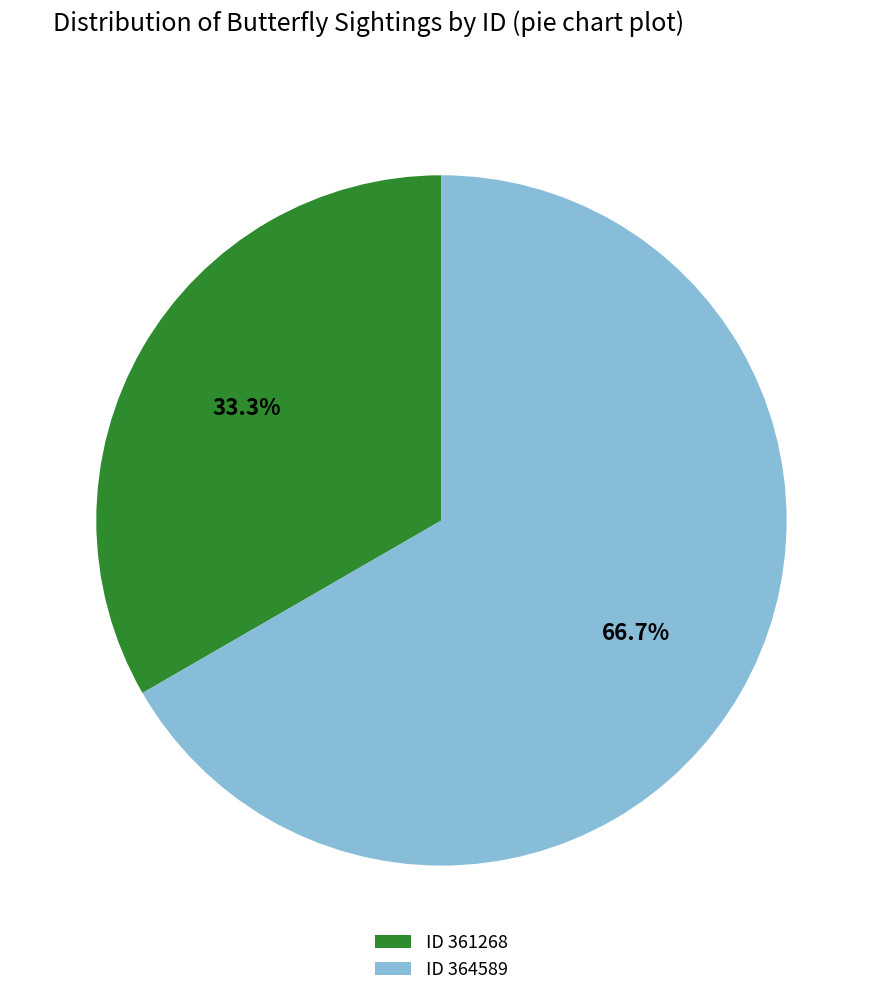

Which category accounts for the majority?

ID 364589